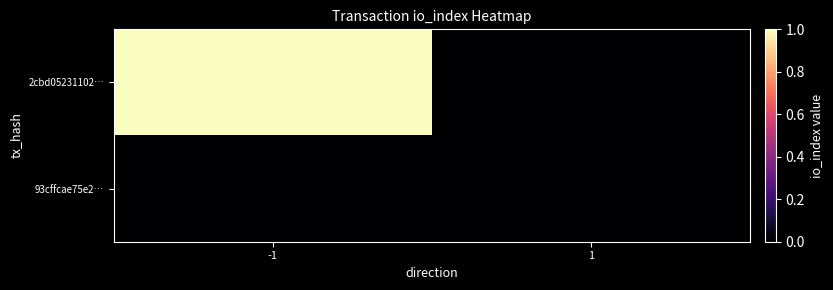

What is the difference between the highest and lowest values at -1?

1